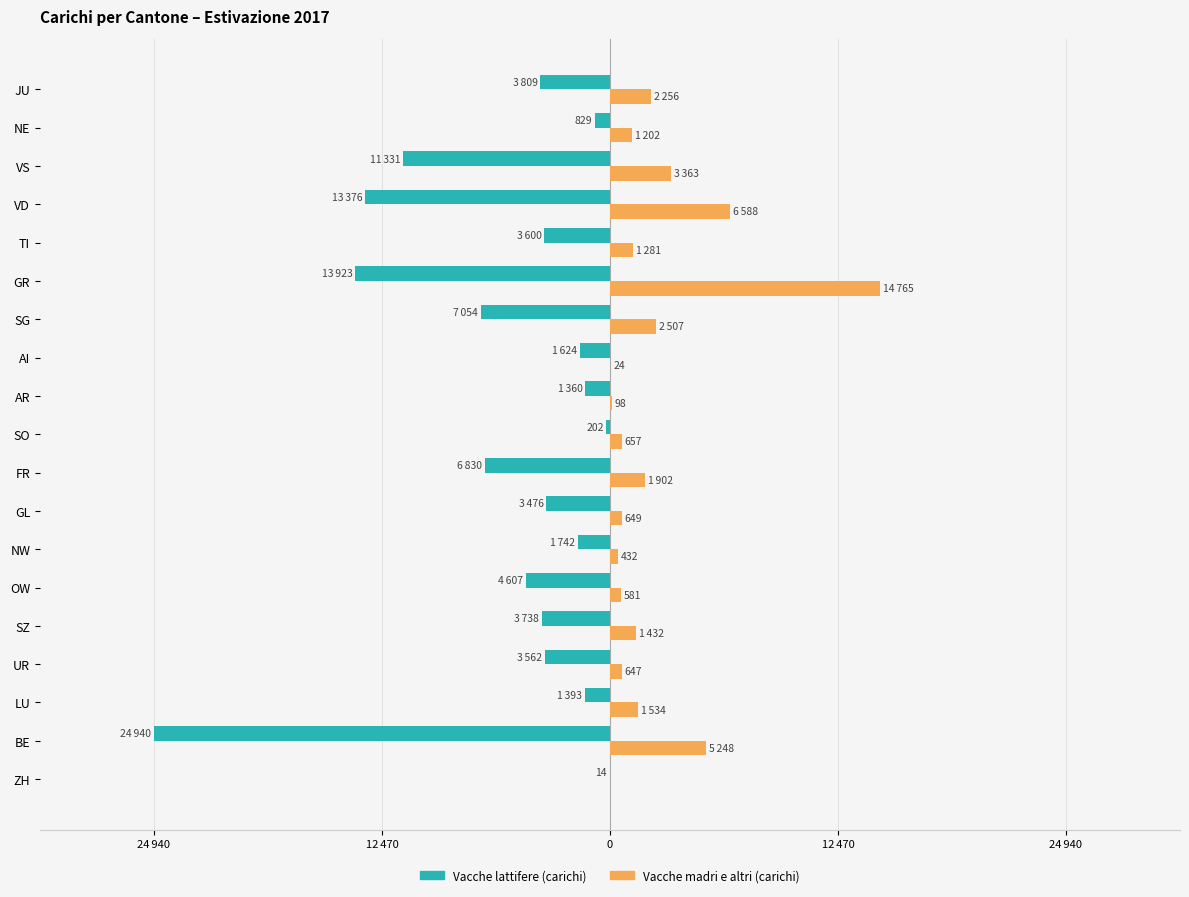

What is the average value of the Vacche lattifere (carichi) series?

-5653